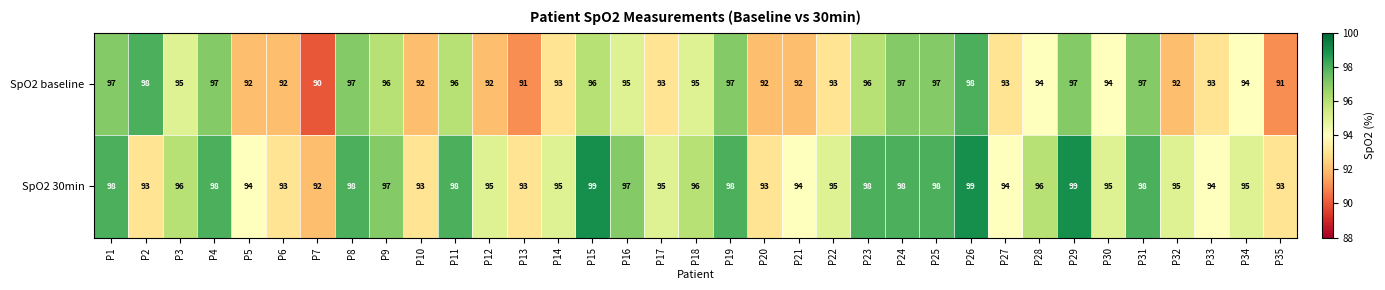

Which label corresponds to the smallest value in the chart?

P7